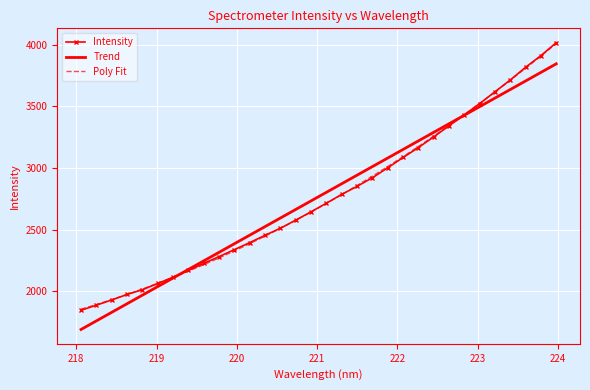

Which series has the largest range (max minus min)?

Intensity